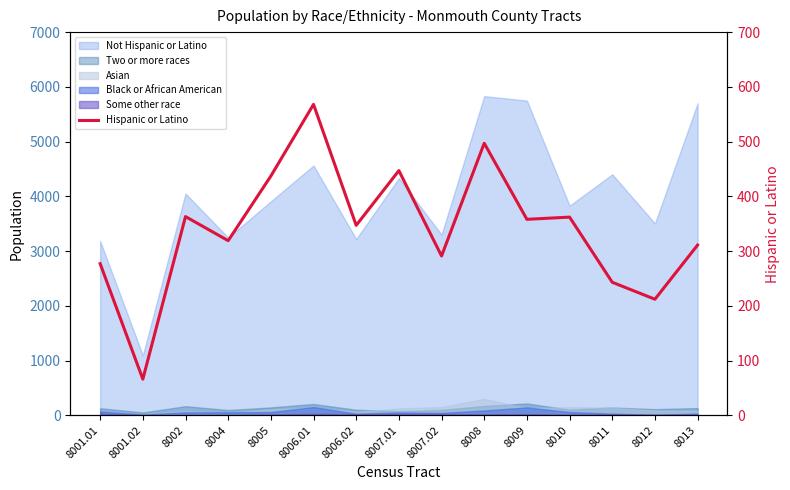

Where is the first local minimum?

8001.02